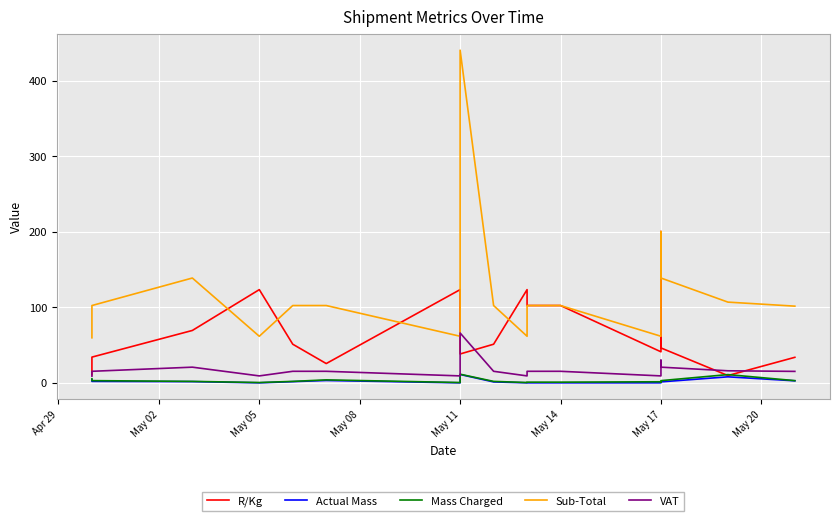

What is the label of the 4th point from the left?

May 05